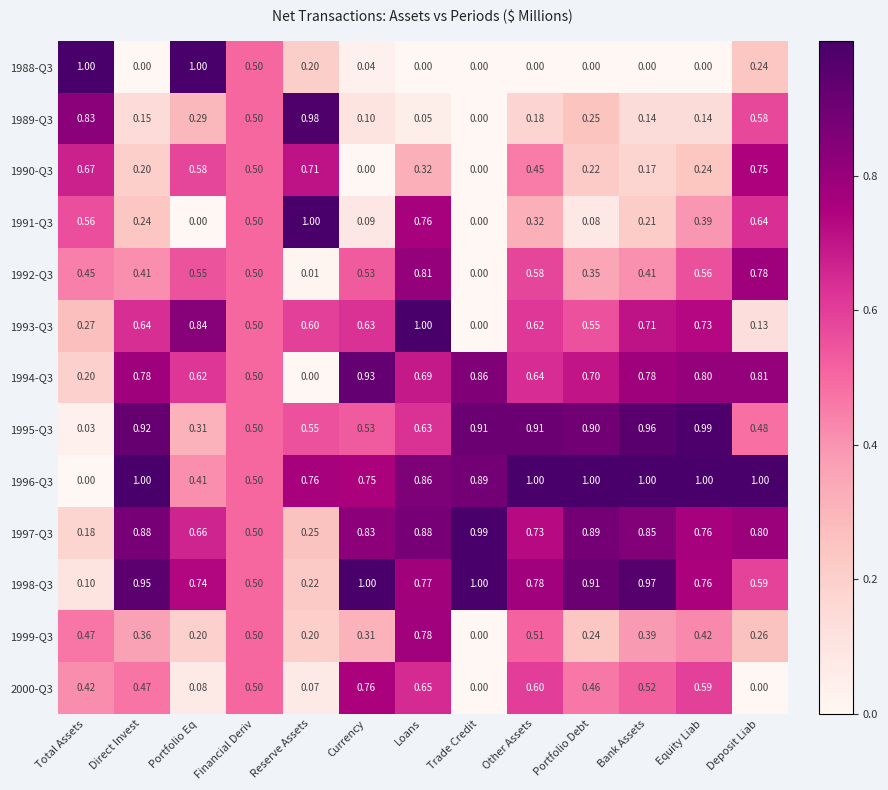

At which category is the sum across all series the highest?

Loans